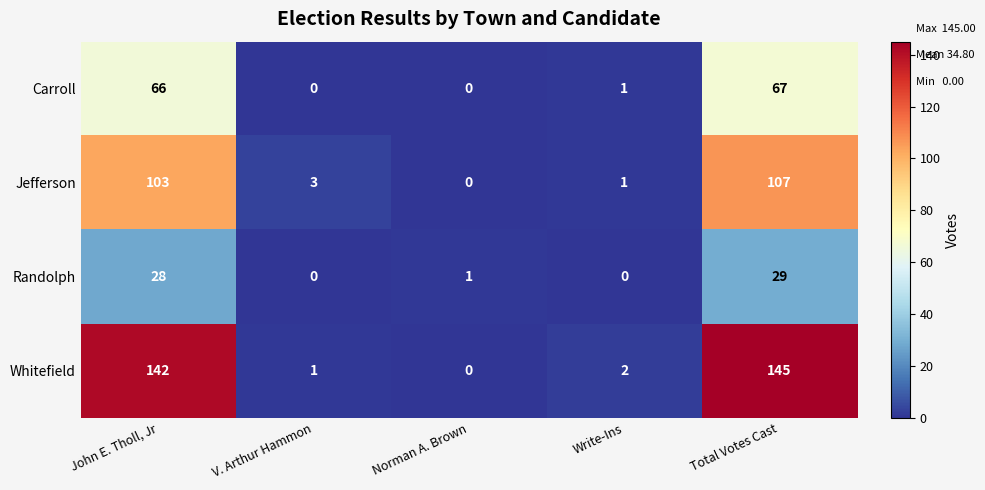

The Randolph series shows 29 at Total Votes Cast. True or false?

True